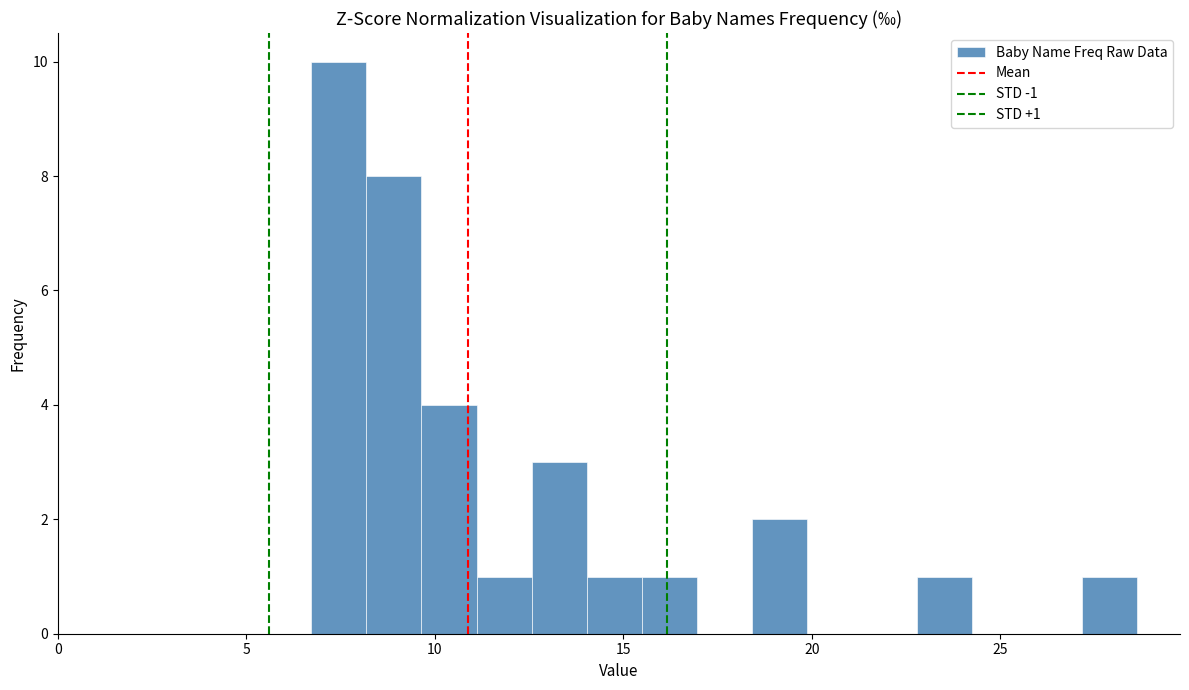

Read against the x-axis, roughly where is the centre of the tallest bar?

7.5